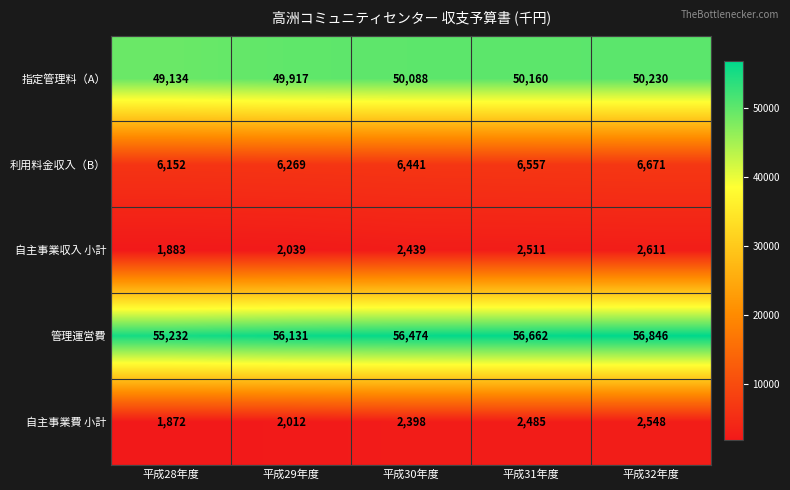

At which category is the sum across all series the highest?

平成32年度